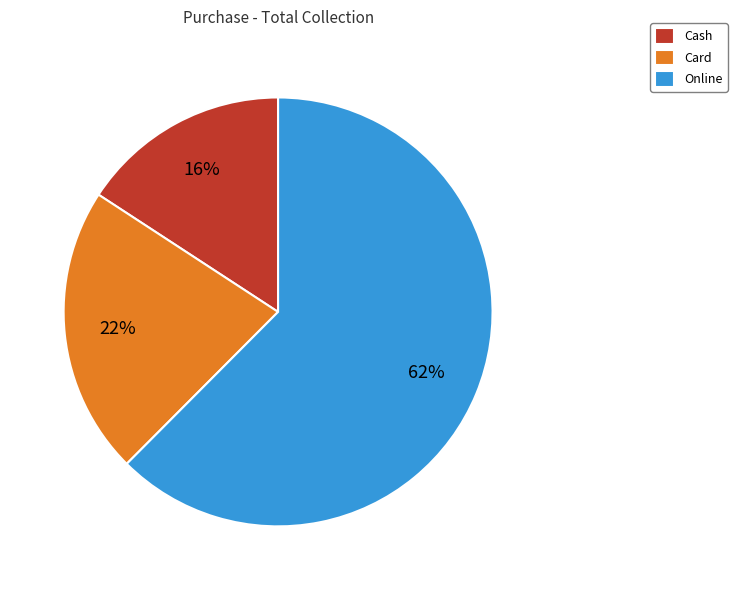

How many slices are in this pie chart?

3